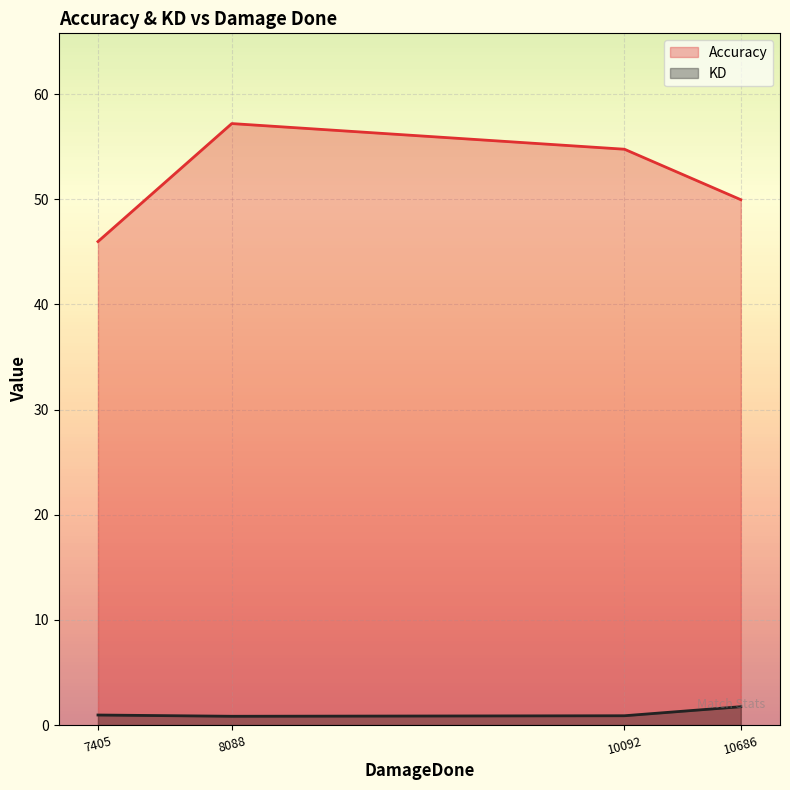

True or false: Accuracy and KD intersect in this chart.

False